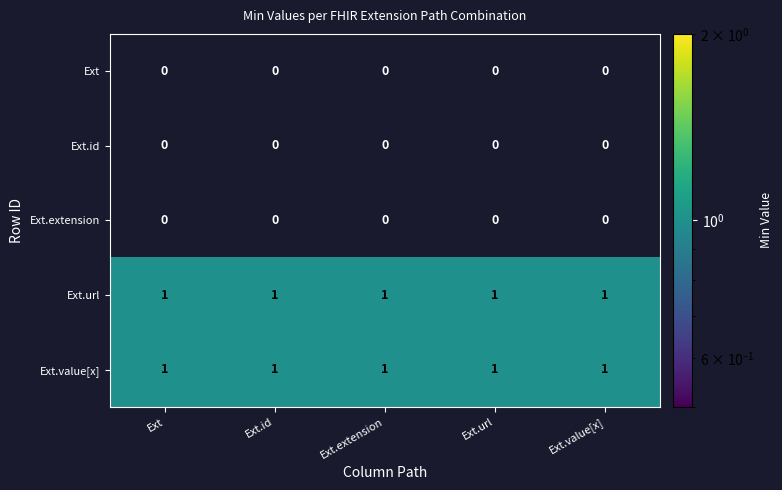

At how many categories does at least one series exceed 0?

5